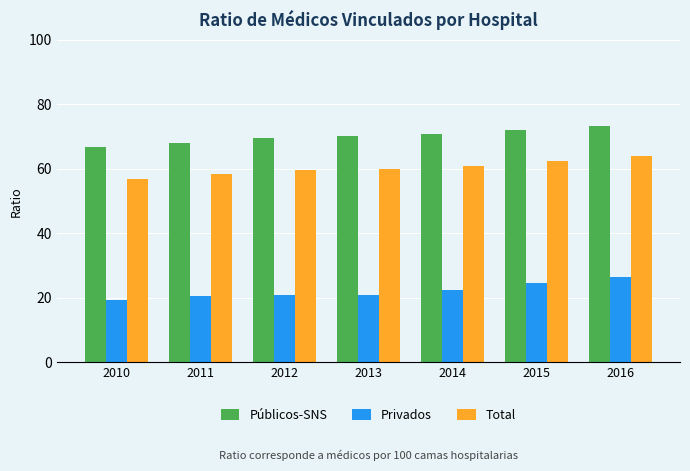

At which label does Privados reach its minimum?

2010